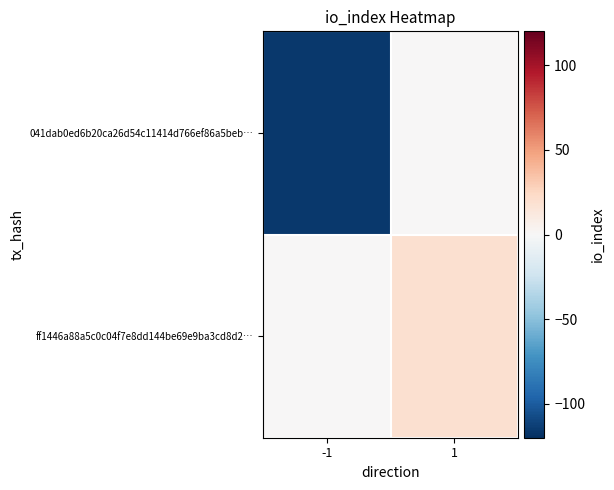

What is the total value across all series at 1?

19